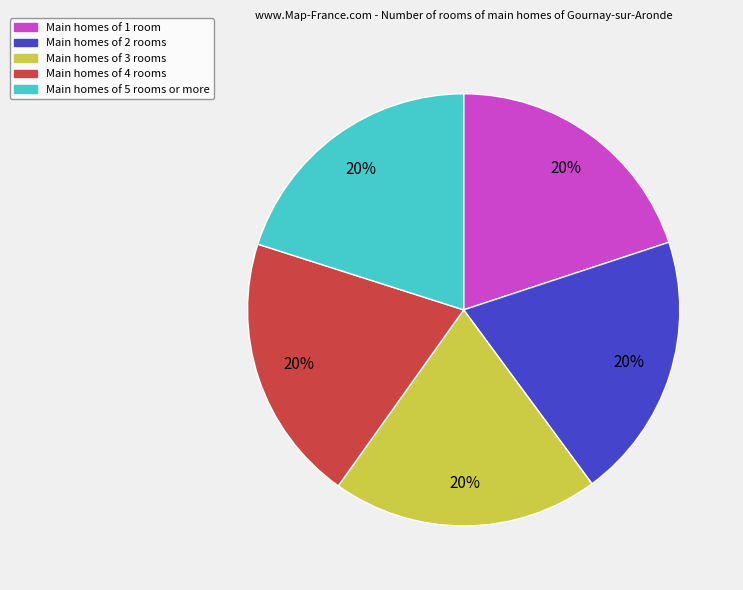

To the nearest percent, what is the average slice percentage?

20%